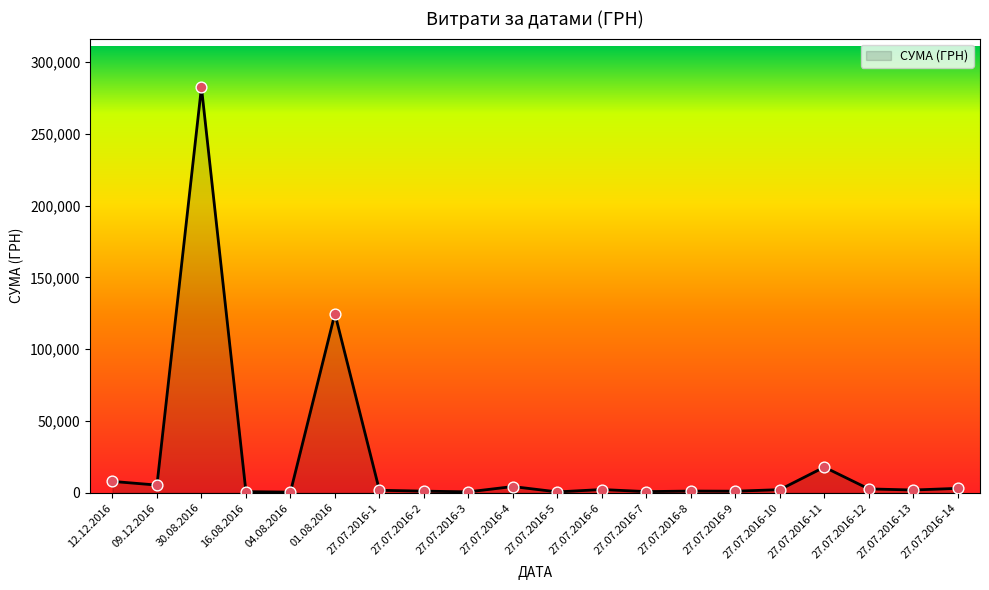

What is the change in value from 09.12.2016 to 27.07.2016-9?

-4276.0